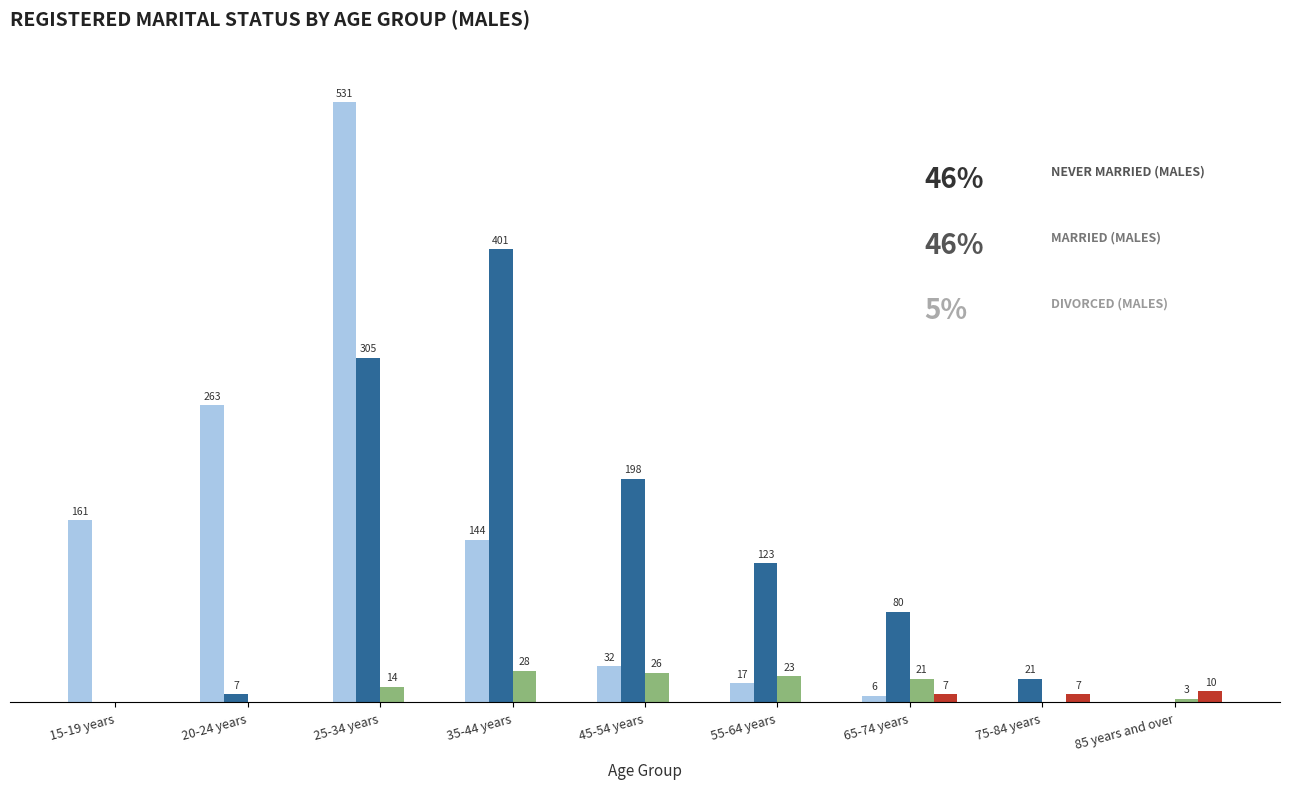

At which category does the chart reach its peak across all series?

25-34 years